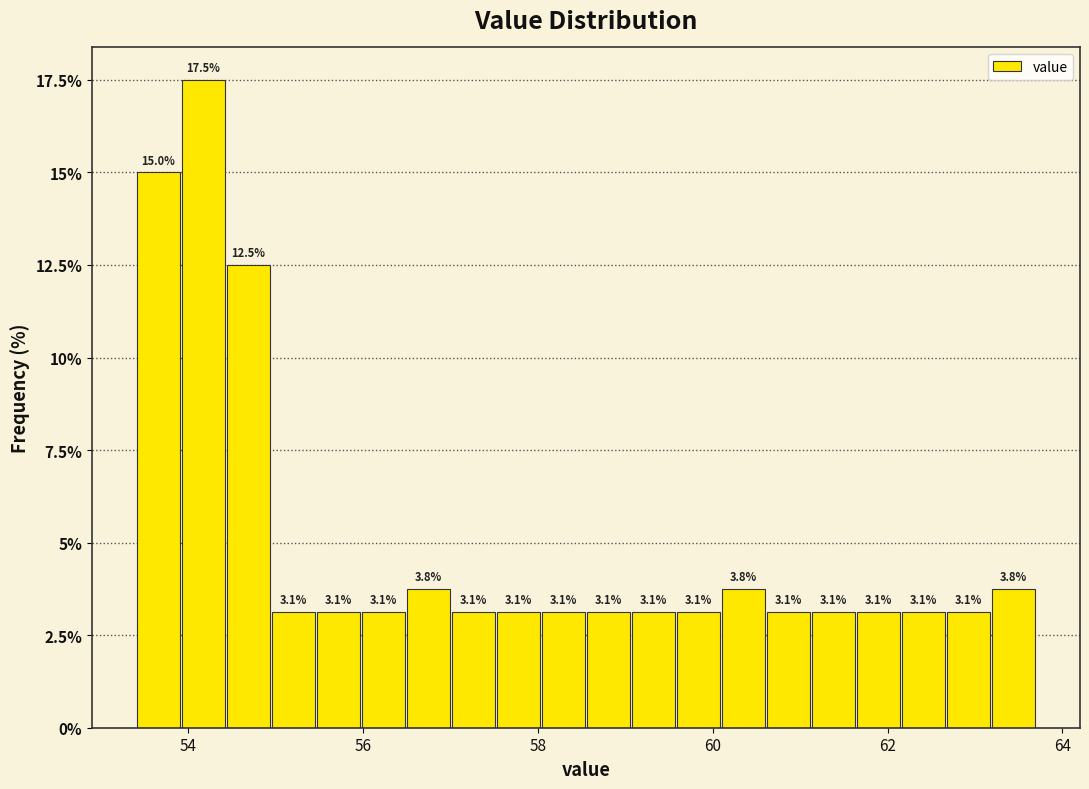

Around what value on the x-axis is the tallest bar? Give the approximate position of its centre, as read against the axis.

54.2